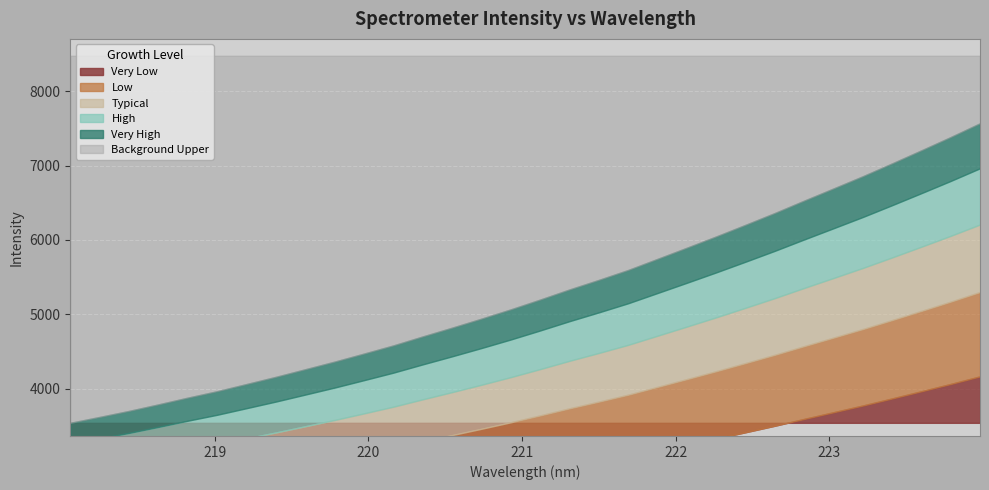

Reading right to left, transcribe all the data shown in this chart.

223.9802=7569.4	223.7895=7384.1	223.5987=7205.4	223.408=7029.2	223.2172=6856.3	223.0264=6691.6	222.8355=6528.0	222.6447=6361.7	222.4538=6202.6	222.263=6046.1	222.0721=5894.3	221.8812=5744.4	221.6902=5594.7	221.4993=5461.5	221.3083=5332.7	221.1174=5196.7	220.9264=5065.0	220.7354=4939.8	220.5444=4818.6	220.3533=4700.8	220.1623=4579.9	219.9712=4470.0	219.7801=4361.8	219.589=4259.2	219.3979=4157.1	219.2067=4060.2	219.0156=3963.7	218.8244=3877.0	218.6332=3786.3	218.442=3698.6	218.2508=3617.4	218.0596=3538.1